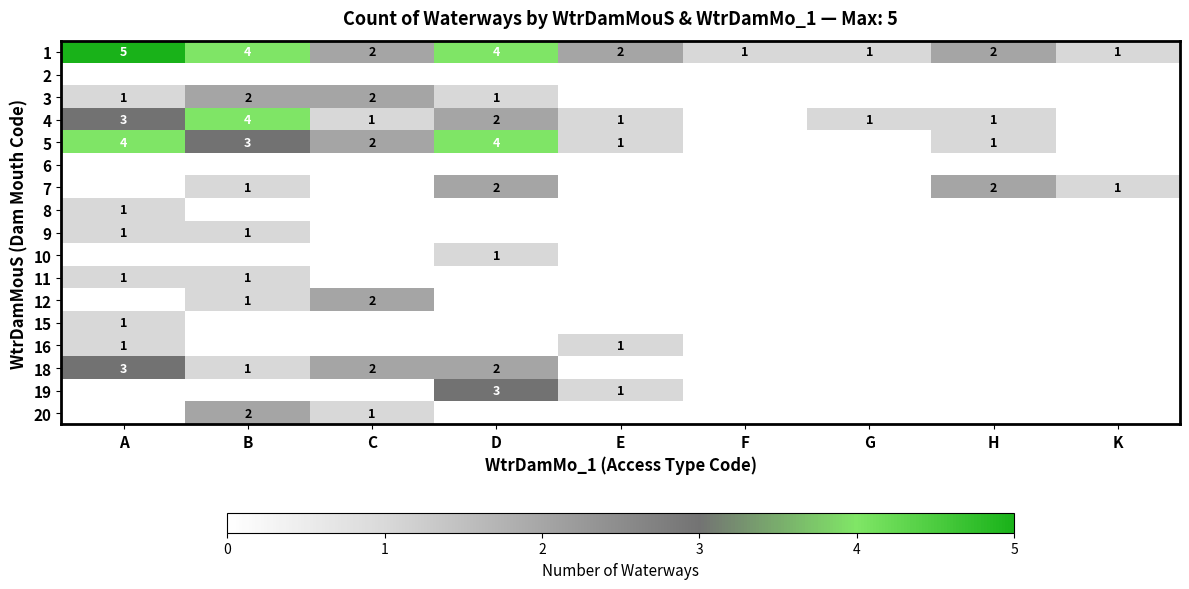

What is the difference between the maximum and minimum values in the 1 series?

4